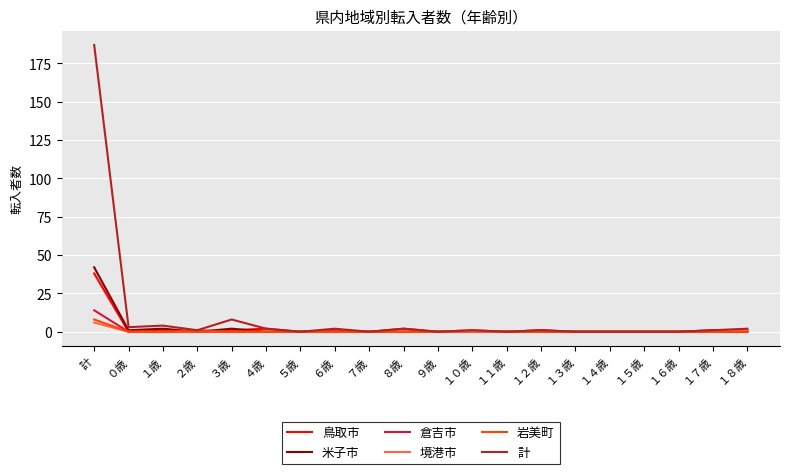

Is this an area chart (filled region under the line)?

No